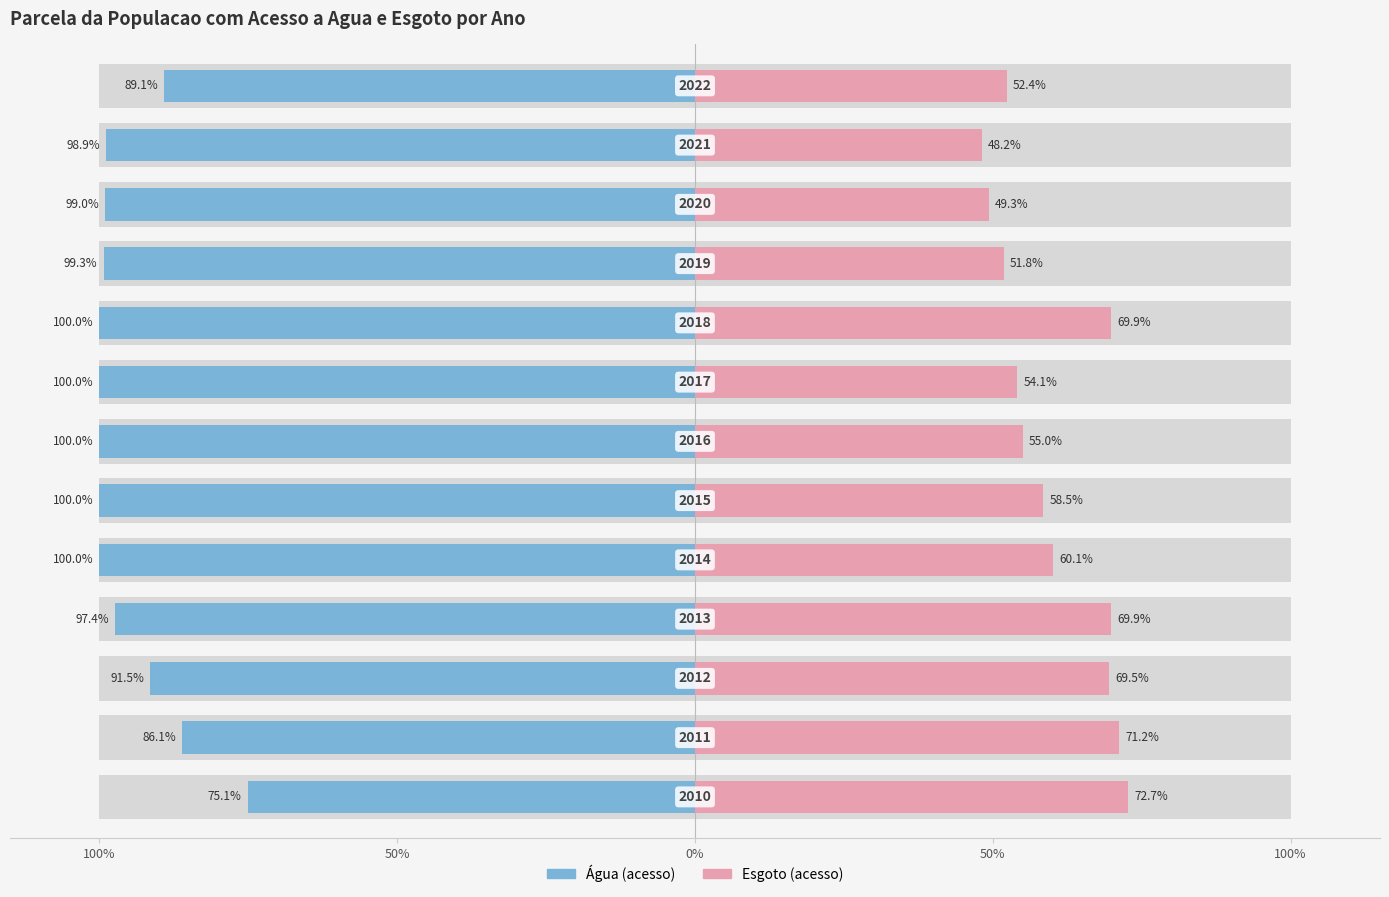

Which series has the largest total across all categories?

Parcela da populacao total que mora em agua